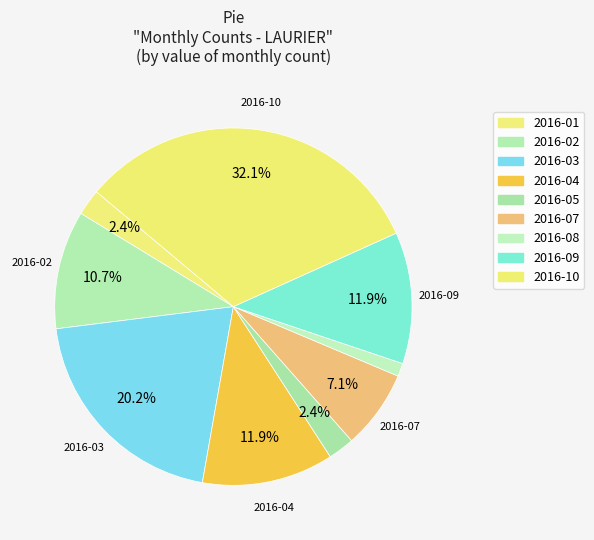

How many slices are in this pie chart?

9